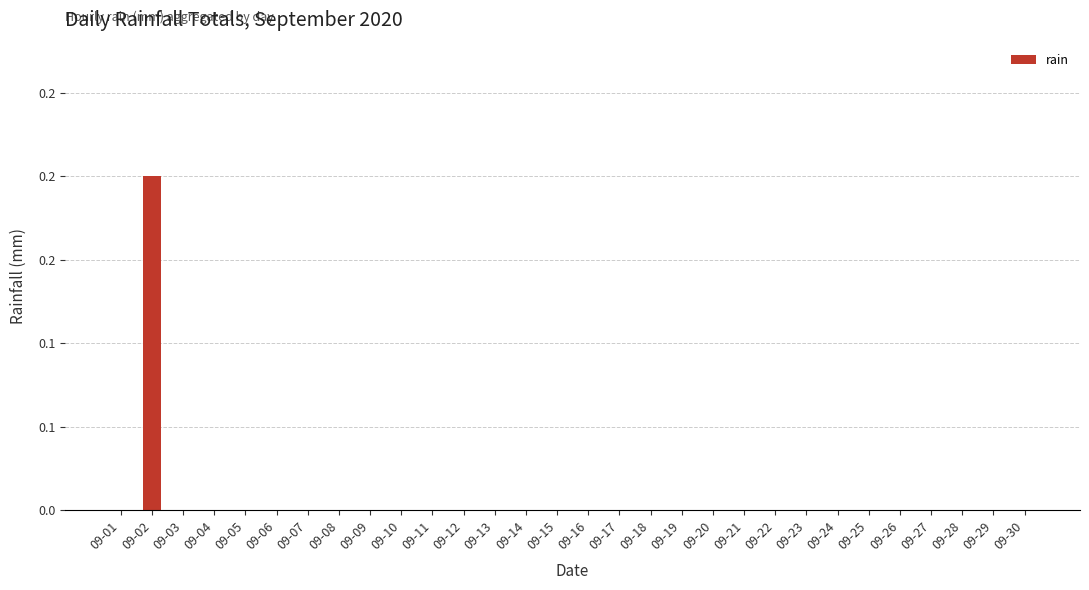

List the labels in order of value, smallest first.

09-01, 09-03, 09-04, 09-05, 09-06, 09-07, 09-08, 09-09, 09-10, 09-11, 09-12, 09-13, 09-14, 09-15, 09-16, 09-17, 09-18, 09-19, 09-20, 09-21, 09-22, 09-23, 09-24, 09-25, 09-26, 09-27, 09-28, 09-29, 09-30, 09-02